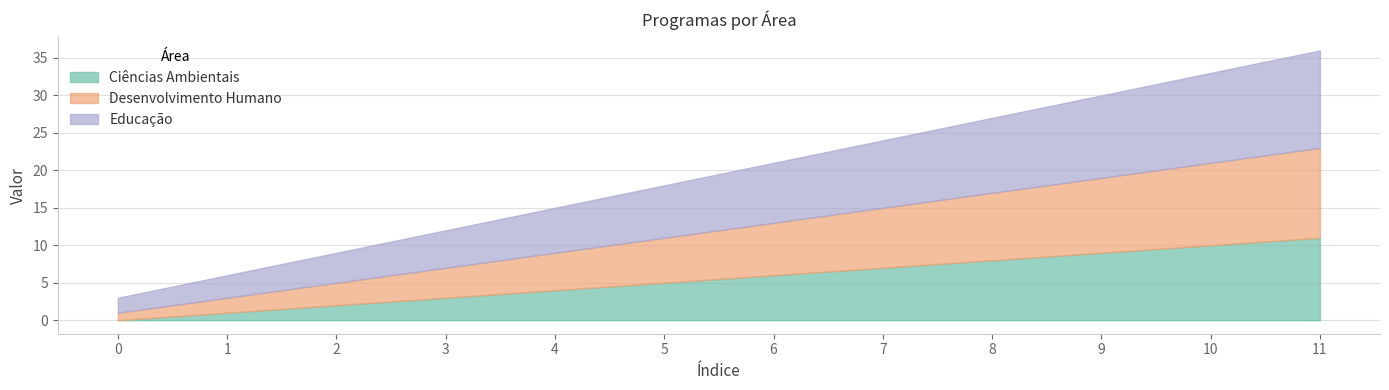

True or false: Desenvolvimento Humano has a value of 11 at 6.

False